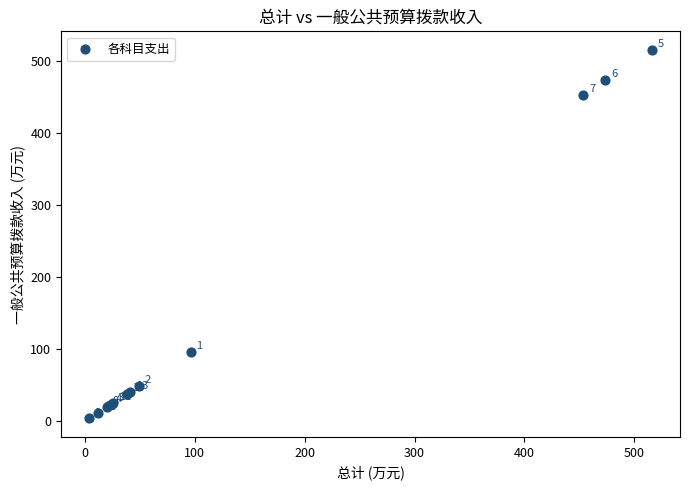

What Y value in the scatter plot is closest to 260?

96.4